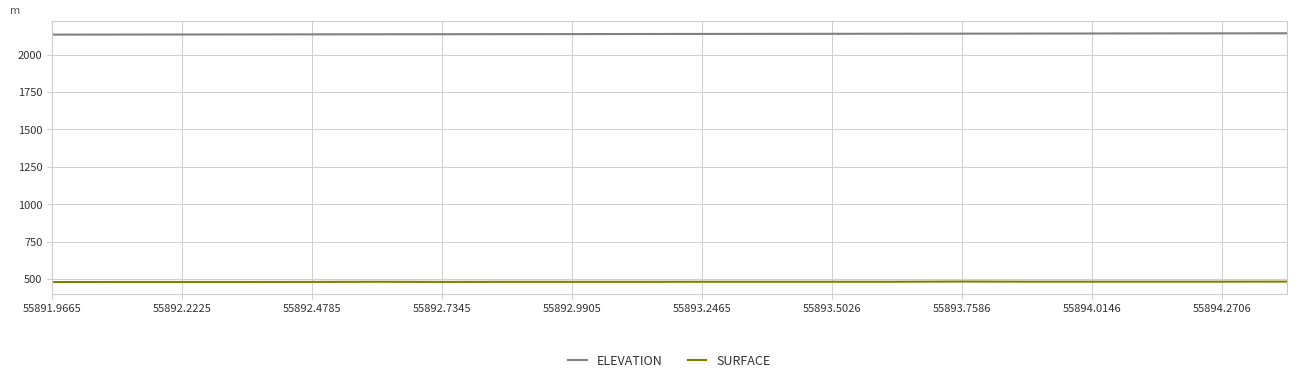

List the series in order of their overall mean, highest first.

ELEVATION, SURFACE